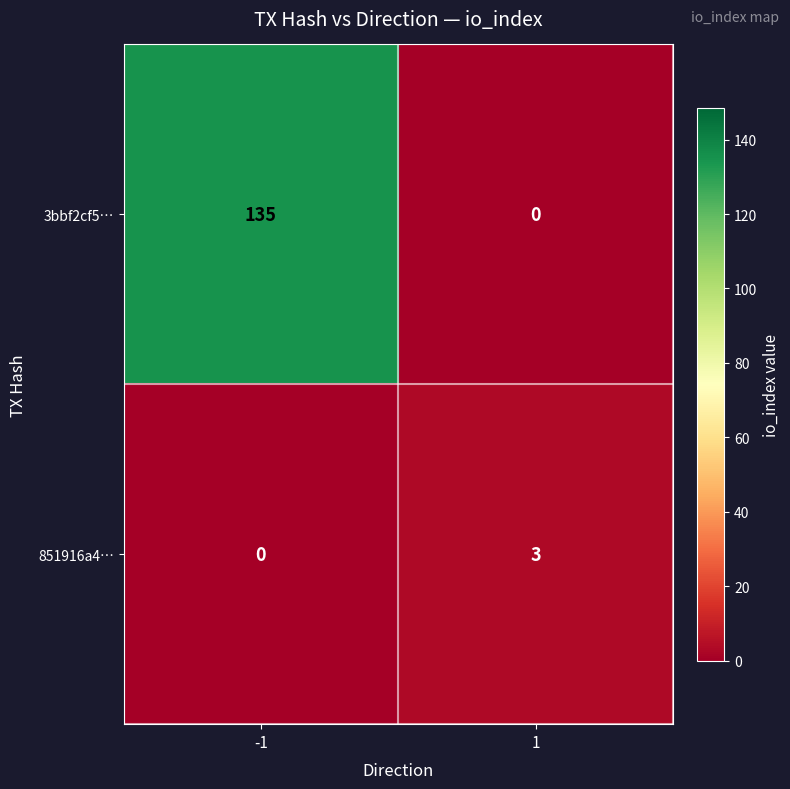

List the series in order of their peak value, lowest first.

851916a4…, 3bbf2cf5…